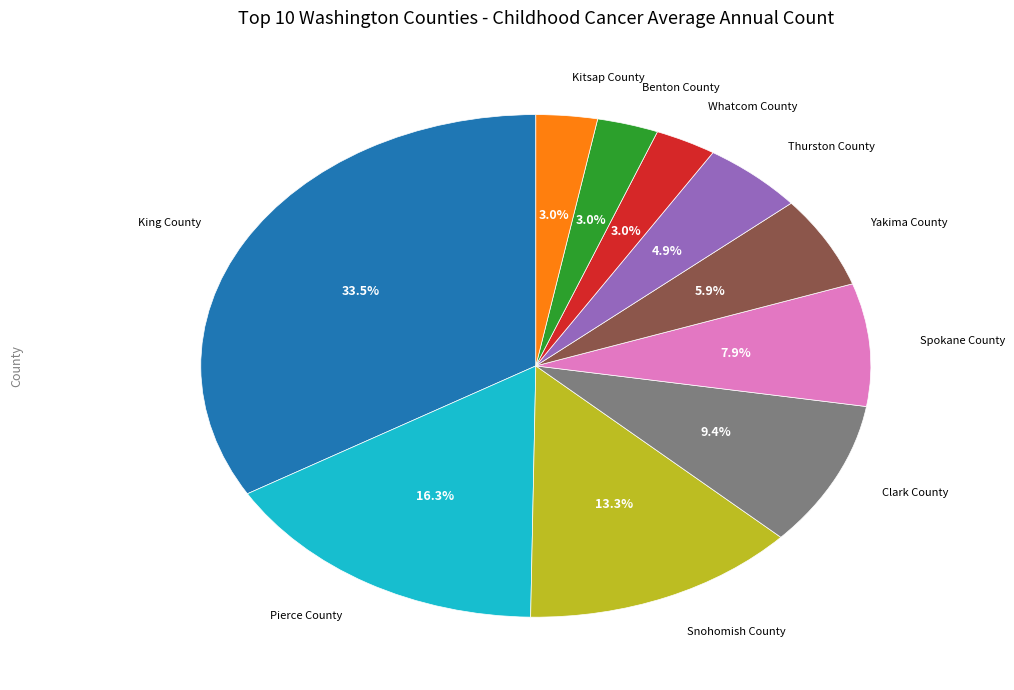

Does any single category account for the majority?

No